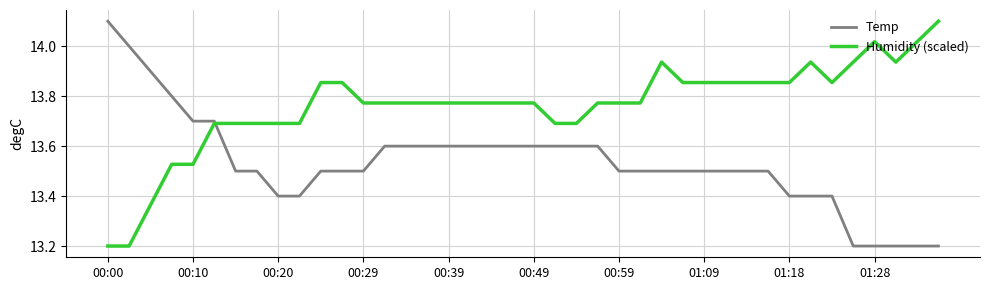

Rank the series by their average value, from highest to lowest.

Humidity (scaled), Temp